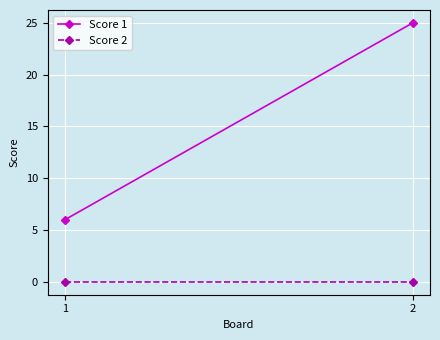

Reading right to left, extract all data points from this chart.

Score 1: 2=25	1=6
Score 2: 2=0	1=0